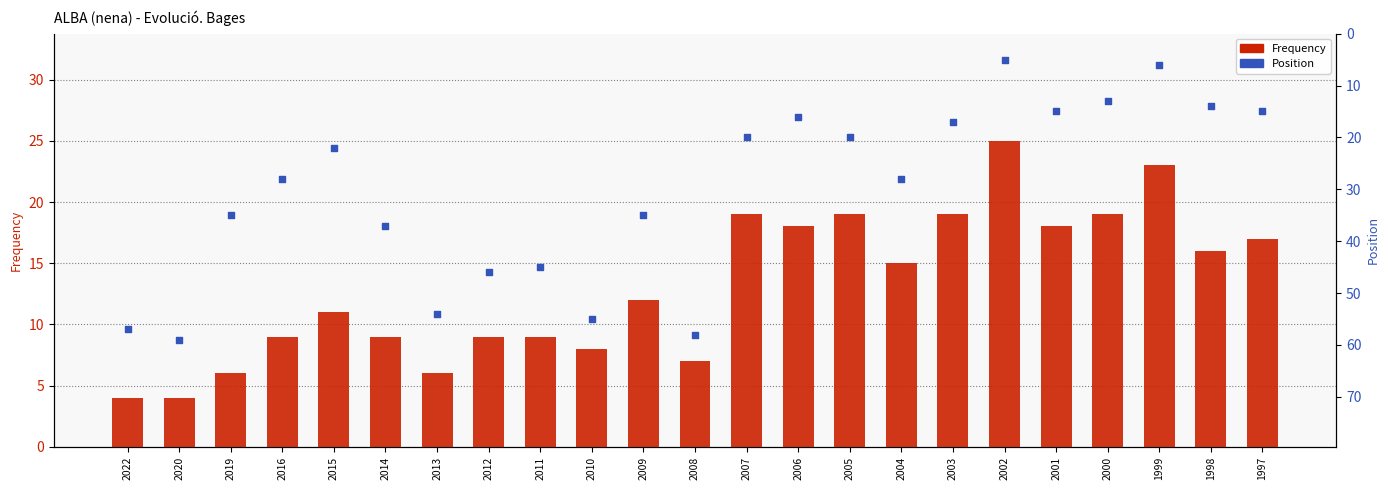

Which series reaches the minimum Y coordinate?

Frequency